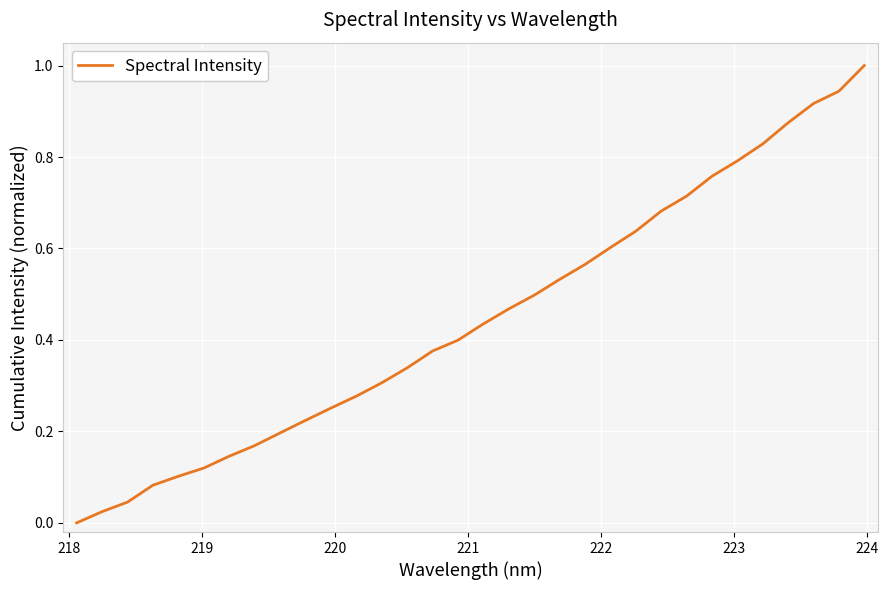

What is the maximum value shown in the chart?

1.0